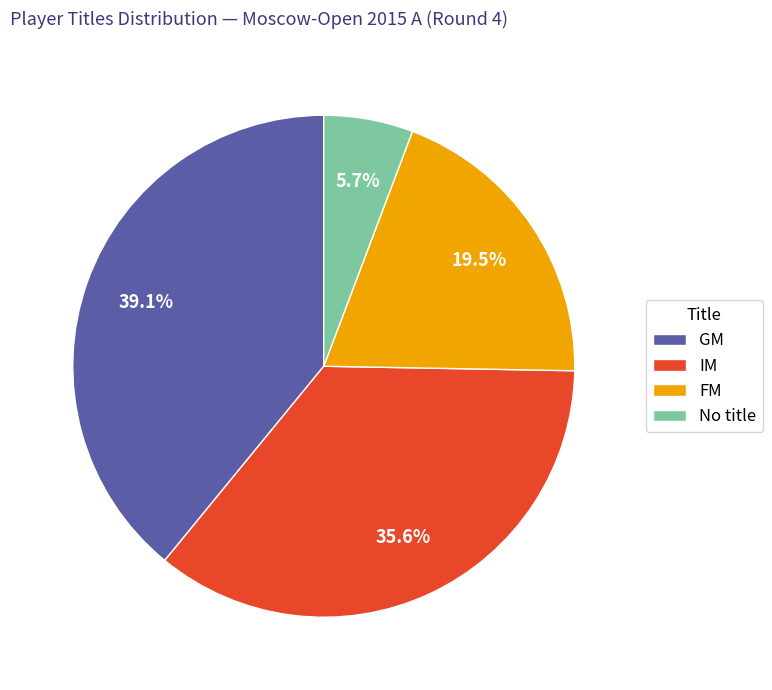

Is there any slice that represents more than half of the pie?

No